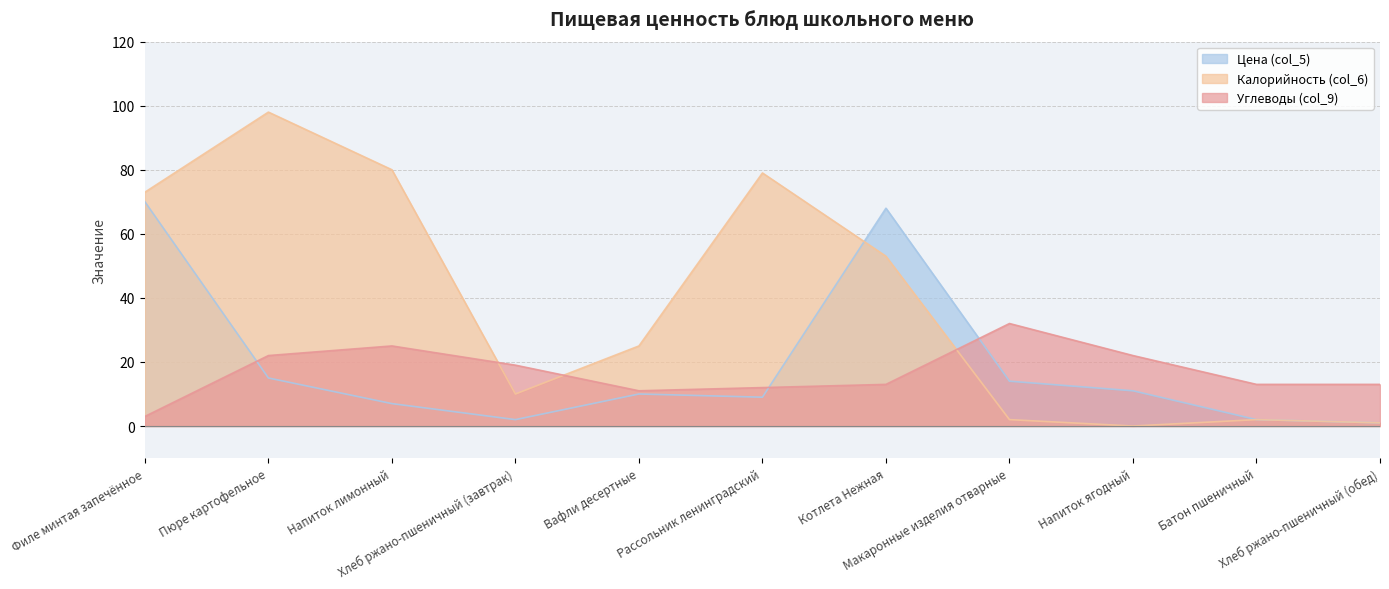

Is the value of Калорийность (col_6) at Напиток ягодный greater than the value of Цена (col_5) at Хлеб ржано-пшеничный (обед)?

No